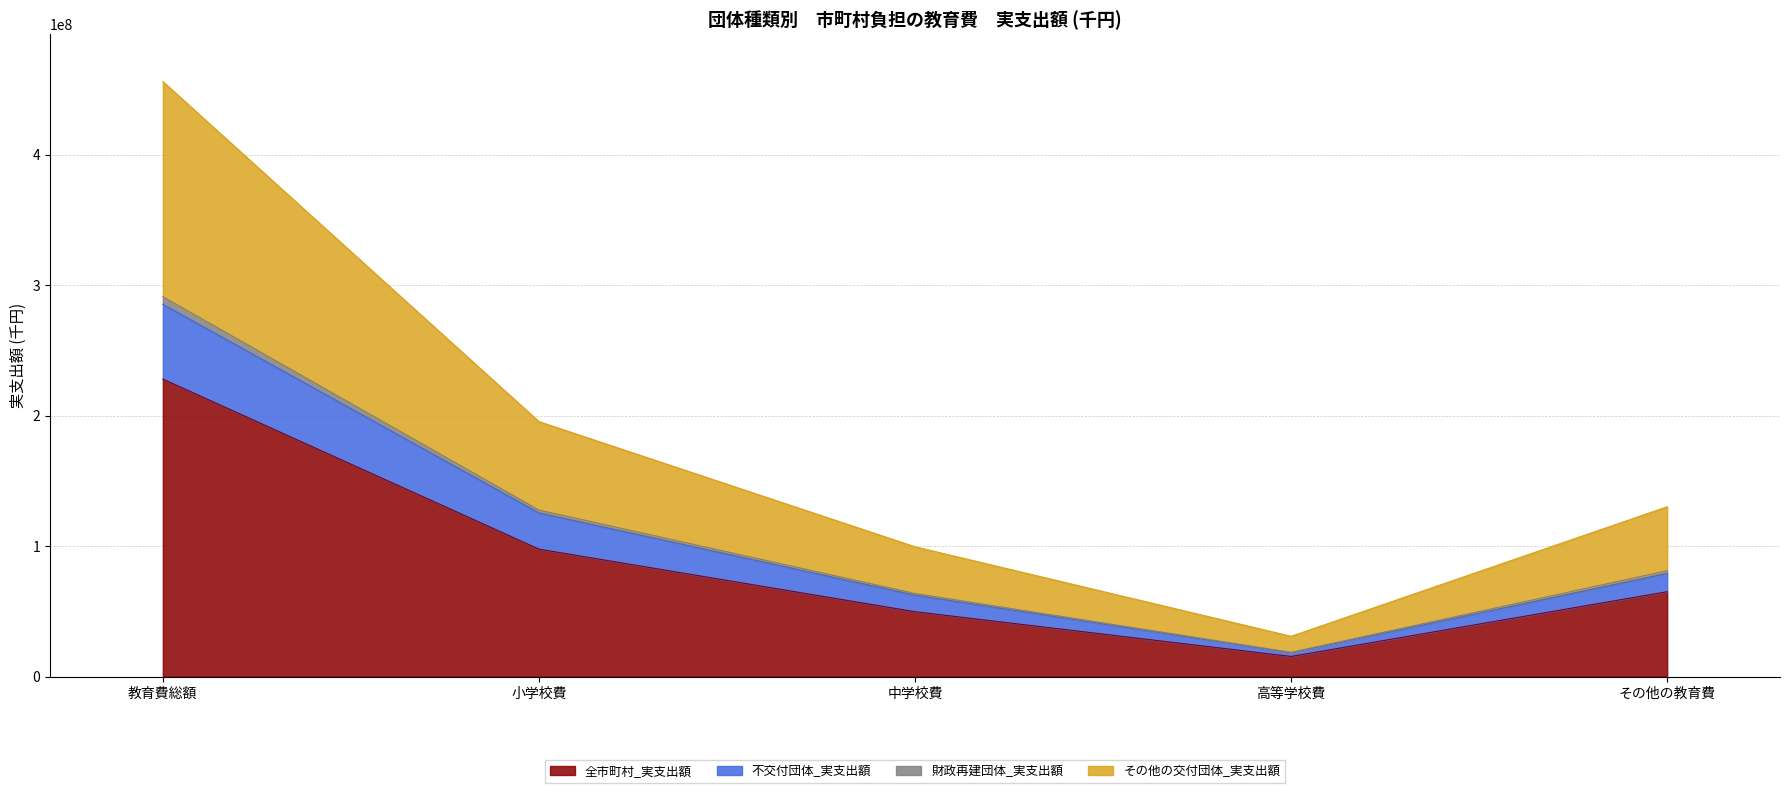

At which category is the sum across all series the highest?

教育費総額